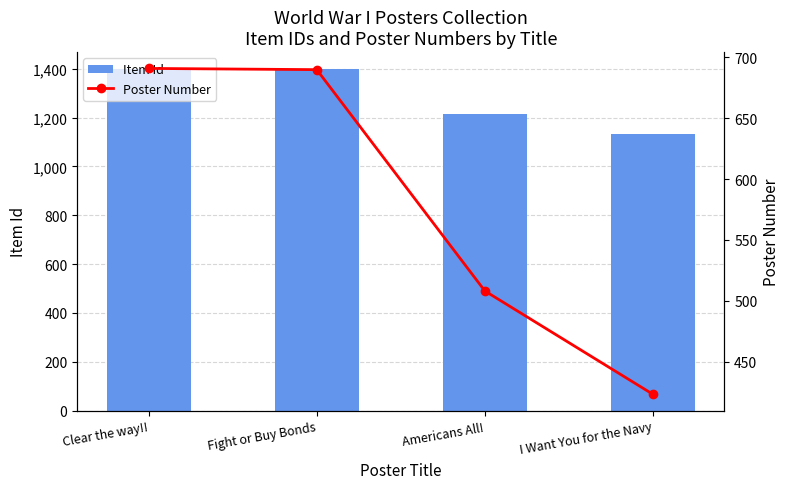

What is the sum of all Poster Number values?

2312